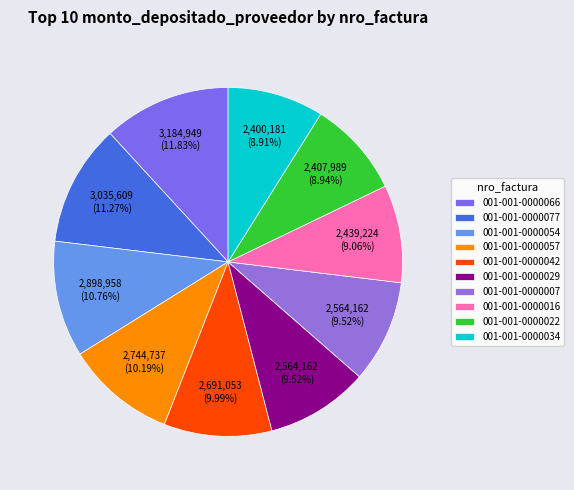

How much of the chart is everything except 001-001-0000007?

90.5%